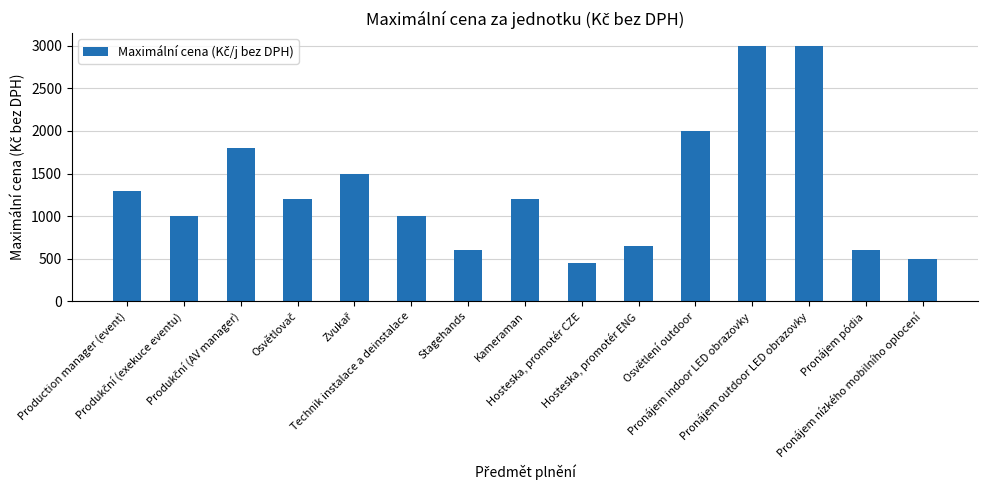

What is the smallest value displayed?

450